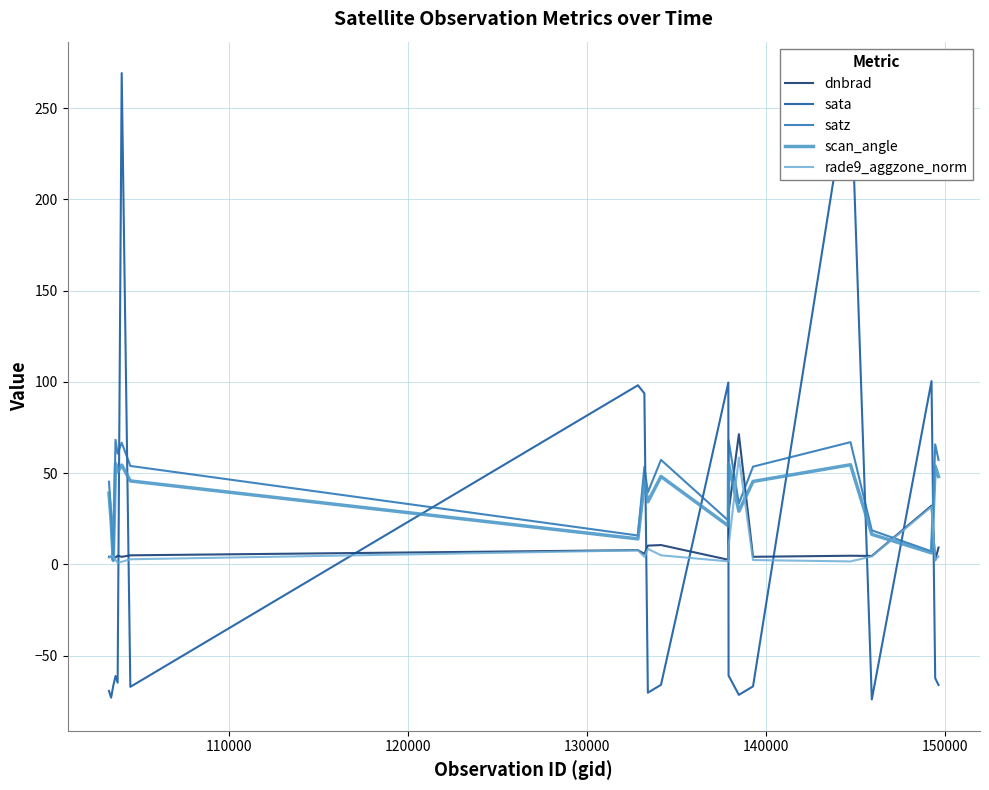

Does the chart display data point markers on the line(s)?

No